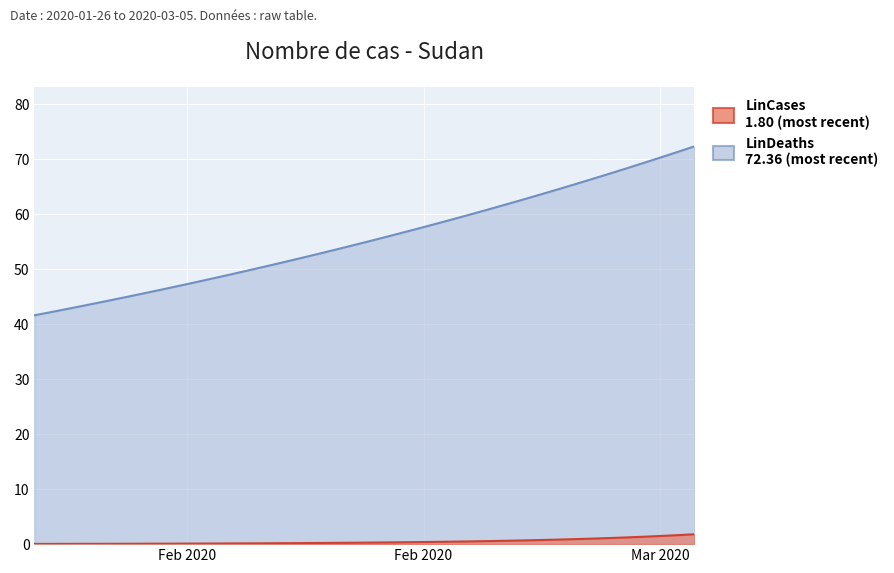

True or false: LinDeaths has more than 1 points higher than both neighbors.

False